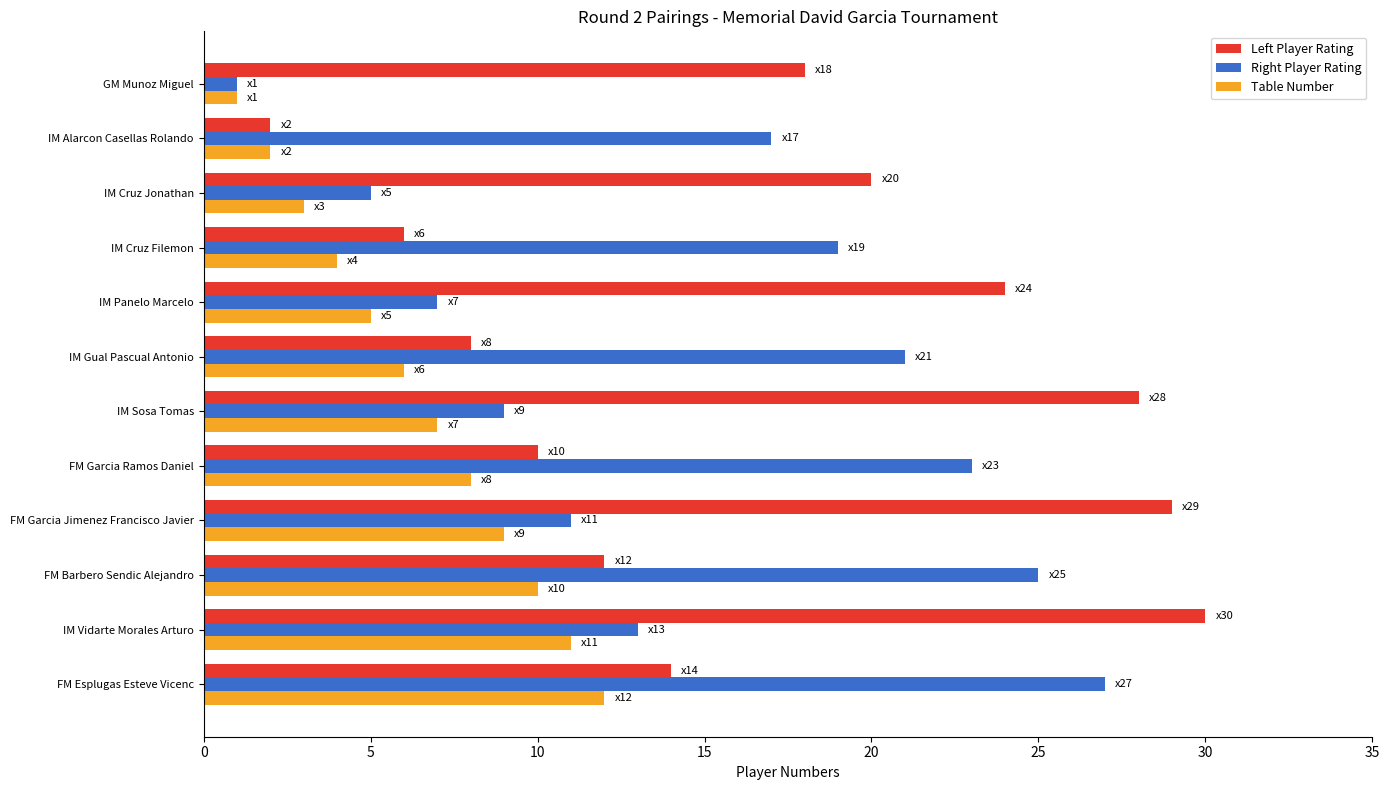

What is the minimum value shown in the chart?

1